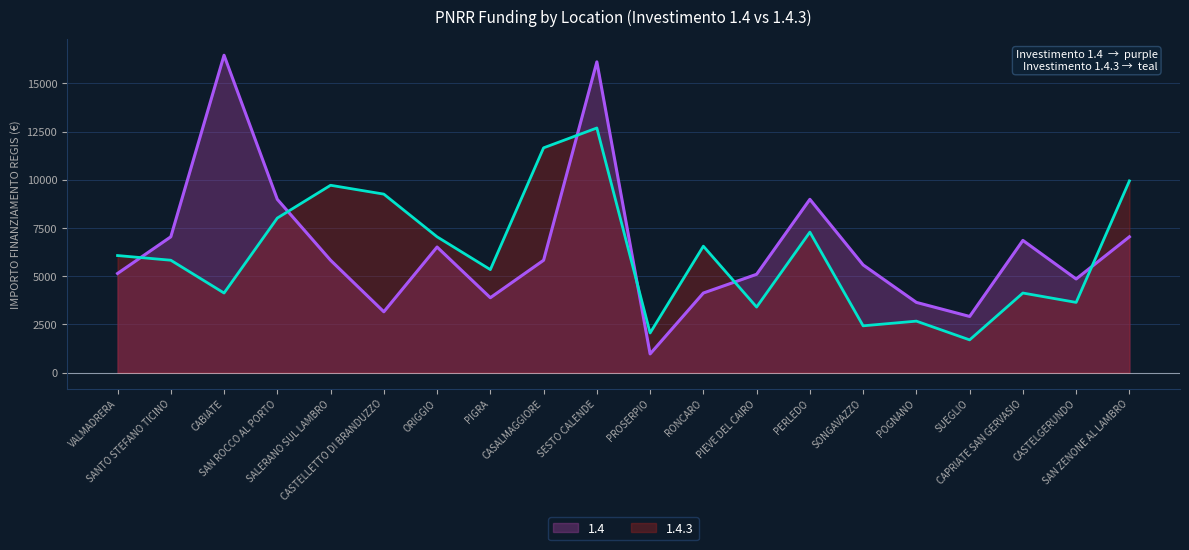

Between SALERANO SUL LAMBRO and SUEGLIO, which is larger?

SALERANO SUL LAMBRO